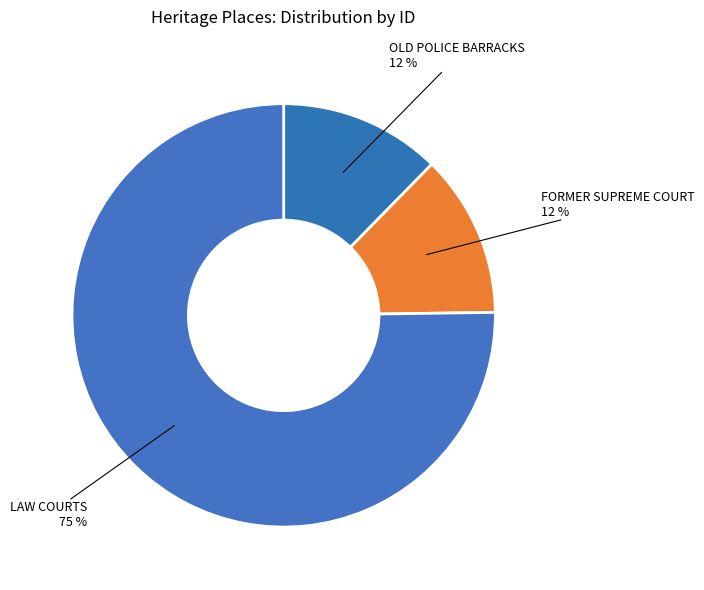

To the nearest percent, what is the difference between the largest and smallest slice percentages?

63%